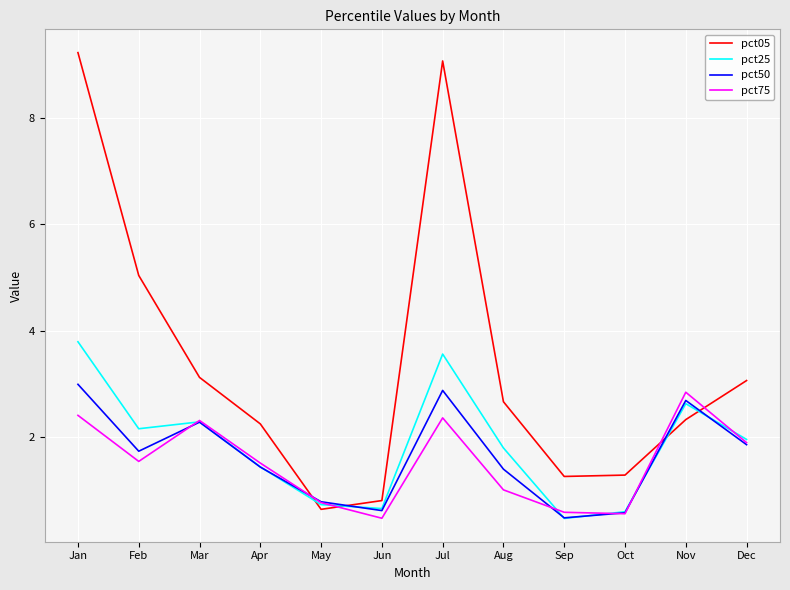

Reading left to right, what are all the values shown in this chart?

pct05: 9.2	5.0	3.1	2.2	0.6	0.8	9.1	2.7	1.3	1.3	2.3	3.1
pct25: 3.8	2.2	2.3	1.4	0.7	0.6	3.6	1.8	0.5	0.6	2.6	1.9
pct50: 3.0	1.7	2.3	1.4	0.8	0.6	2.9	1.4	0.5	0.6	2.7	1.9
pct75: 2.4	1.5	2.3	1.5	0.8	0.5	2.4	1.0	0.6	0.6	2.8	1.9